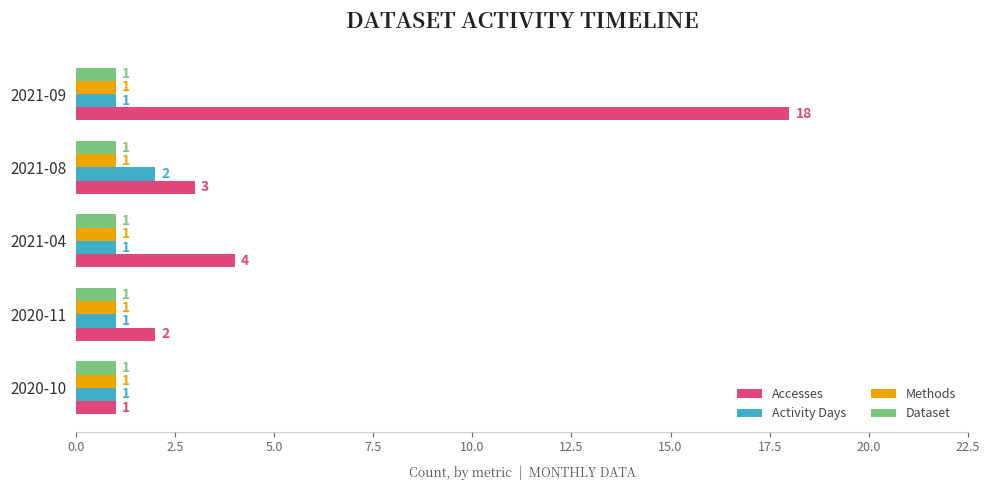

Between 2020-10 and 2021-08, which series saw the biggest shift?

Accesses